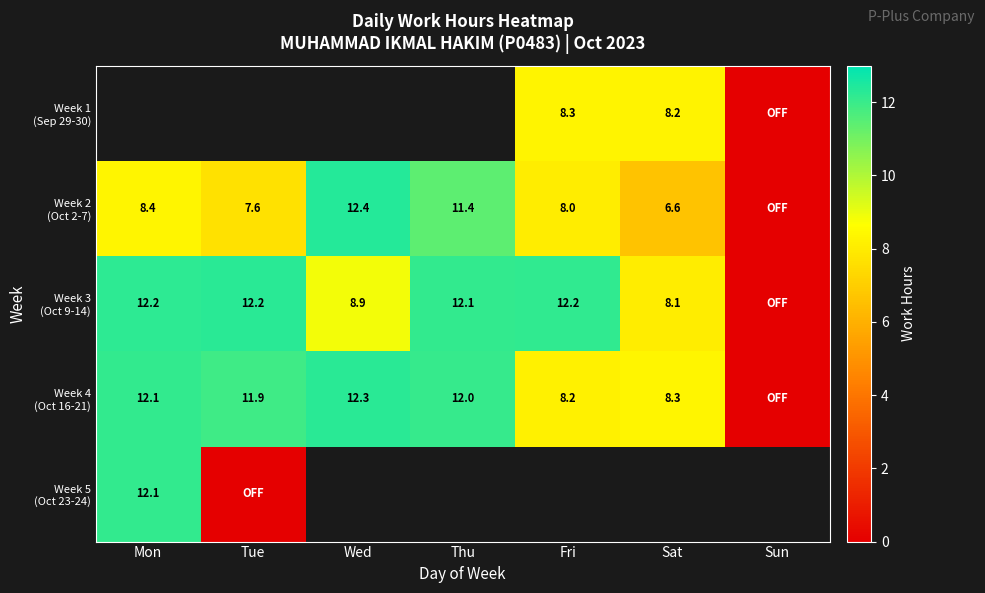

How many positive values does the Week 2 (Oct 2-7) series have?

6